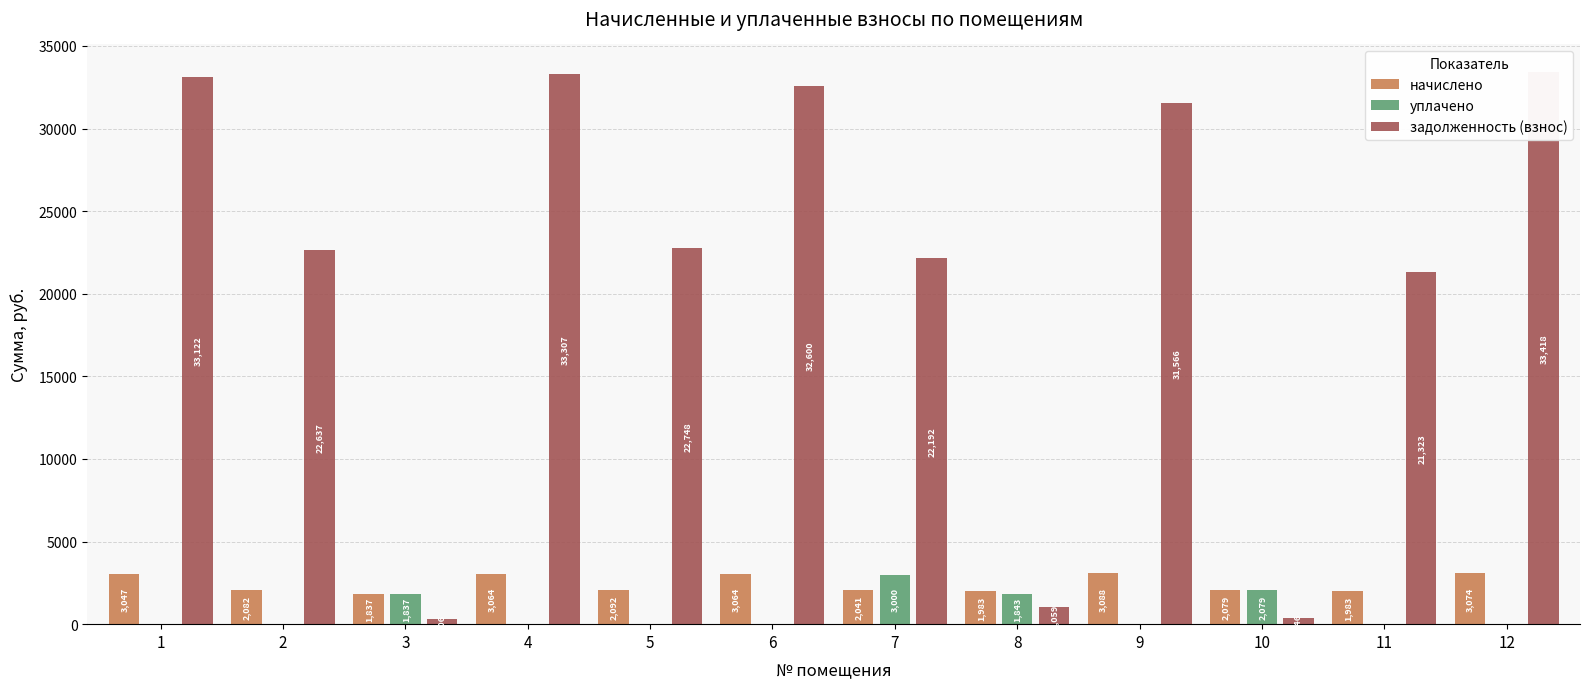

Rank the categories by начислено value from lowest to highest.

3, 8, 11, 7, 10, 2, 5, 1, 4, 6, 12, 9